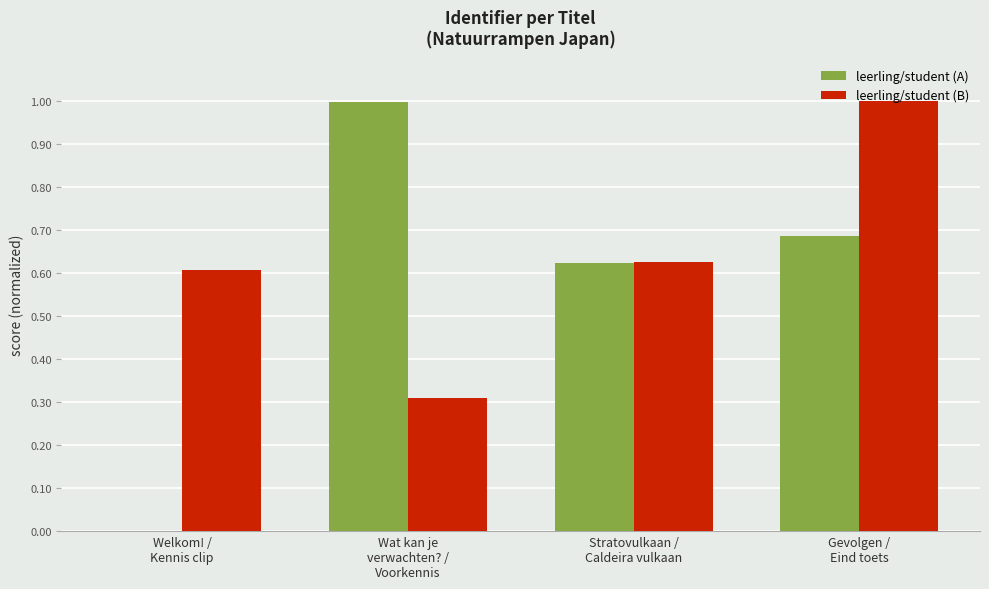

What is the maximum value for leerling/student (B)?

1.0